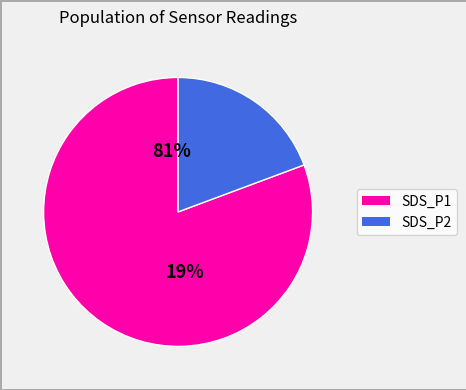

How many segments does this pie chart have?

2